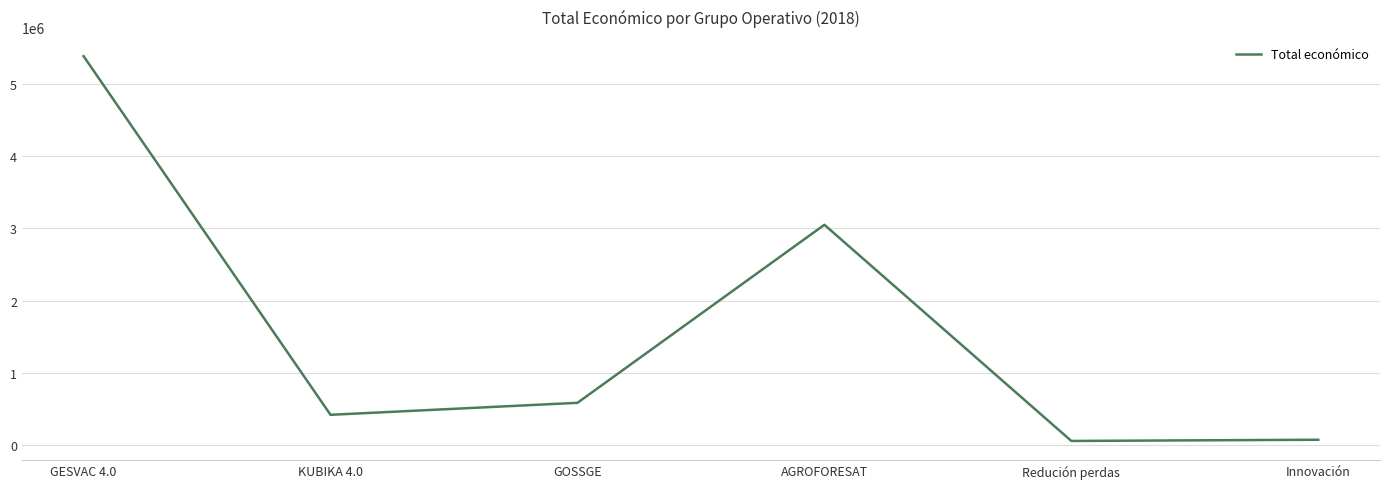

Where is the data nearest to the value 2721326?

AGROFORESAT